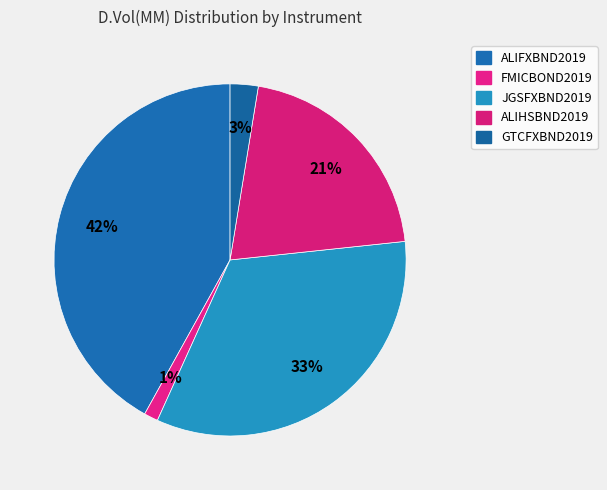

Which category has the biggest portion of the pie?

ALIFXBND2019